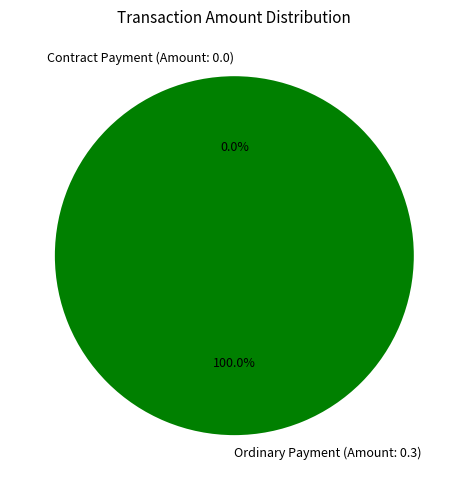

What is the total percentage of Ordinary Payment (Amount: 0.3) and Contract Payment (Amount: 0.0)?

100.0%